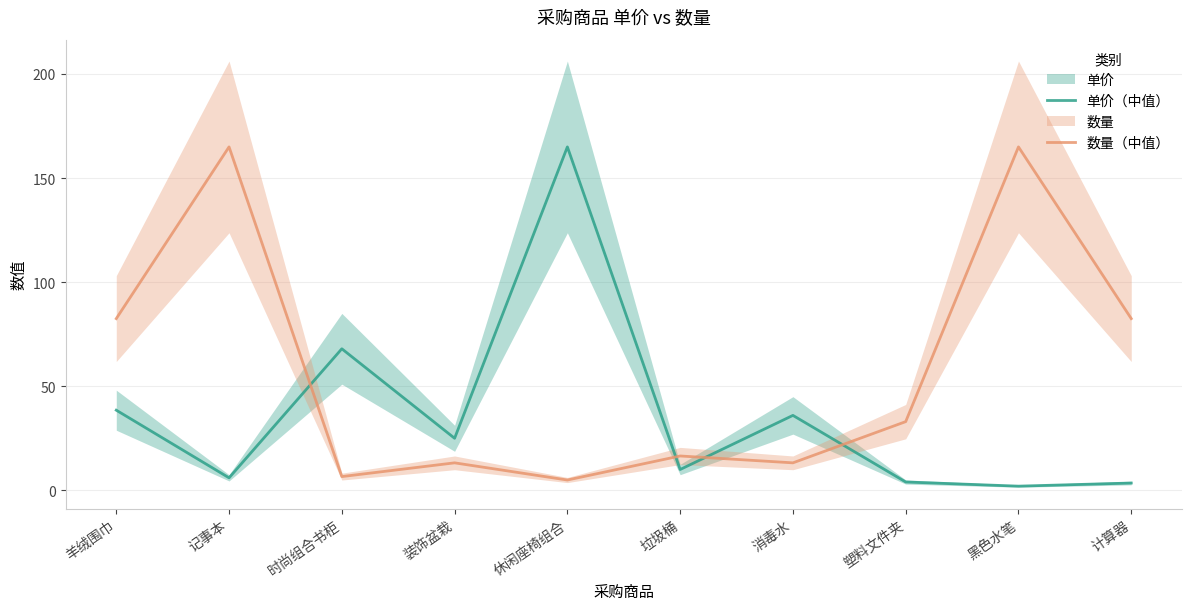

Does the chart have visible grid lines?

Yes